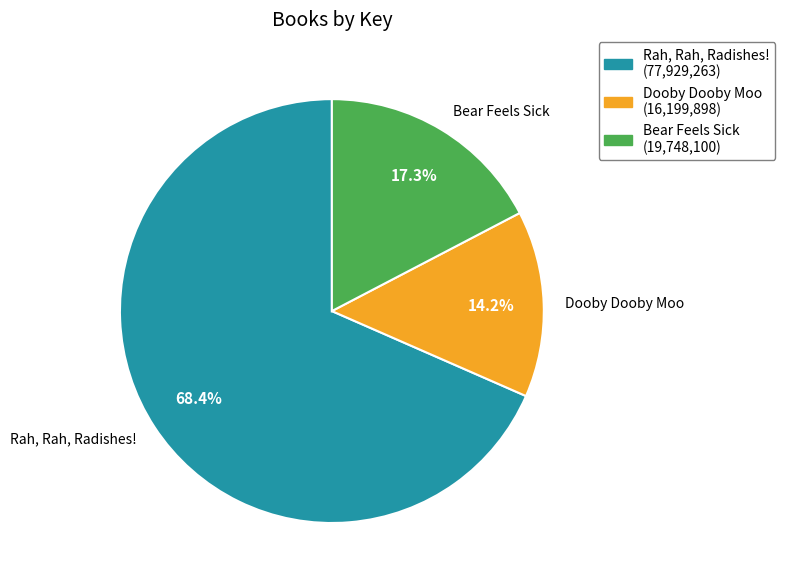

Does Bear Feels Sick represent more than half of the total?

No